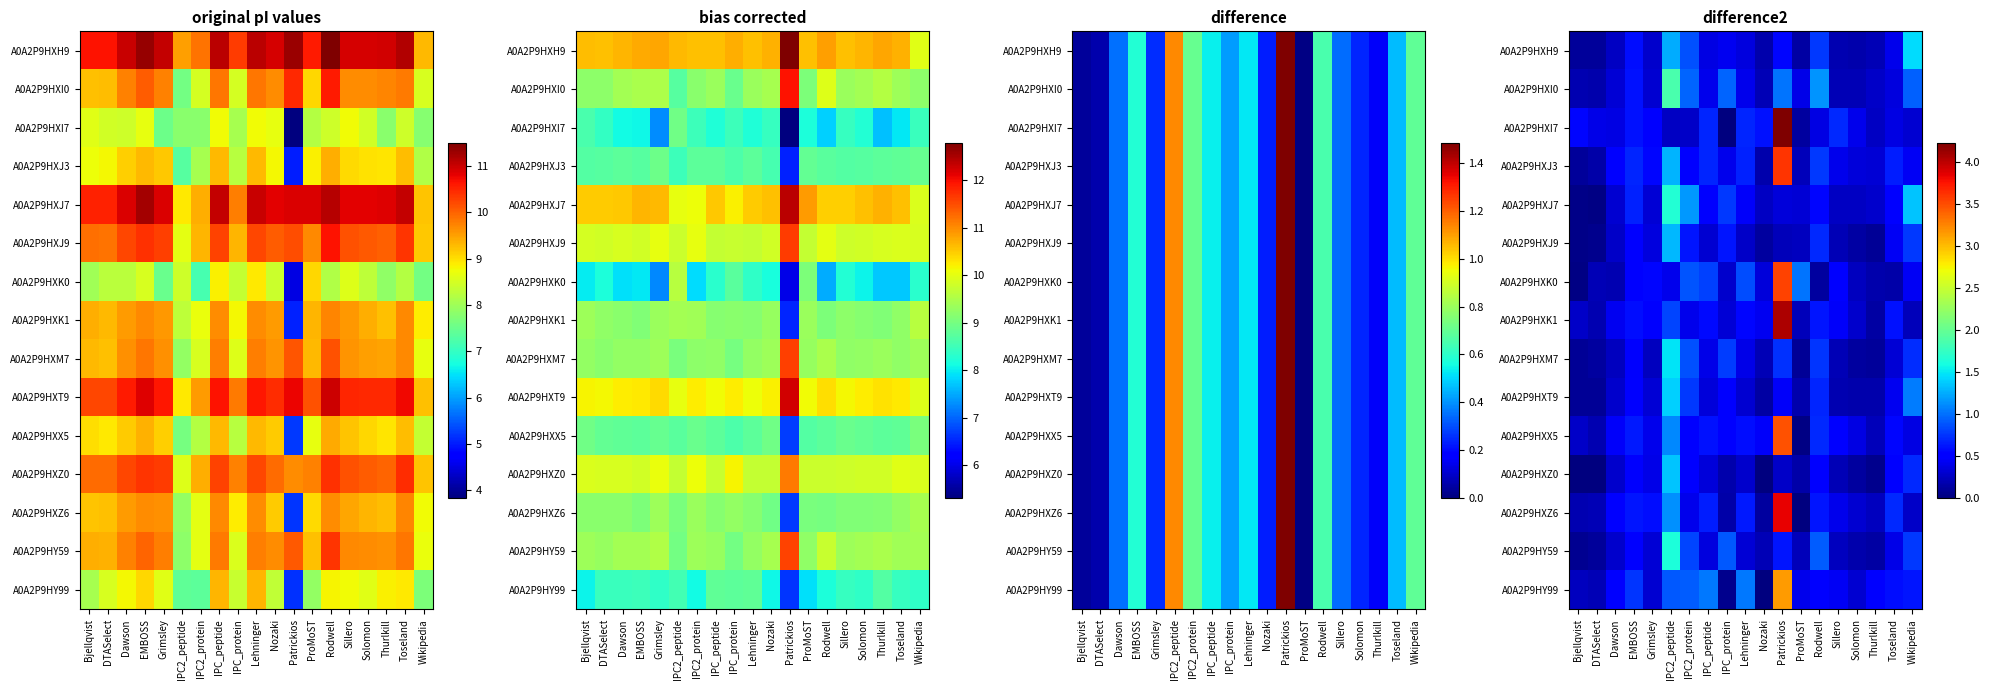

What is the difference between the A0A2P9HY99 values at Grimsley and Thurlkill?

0.2